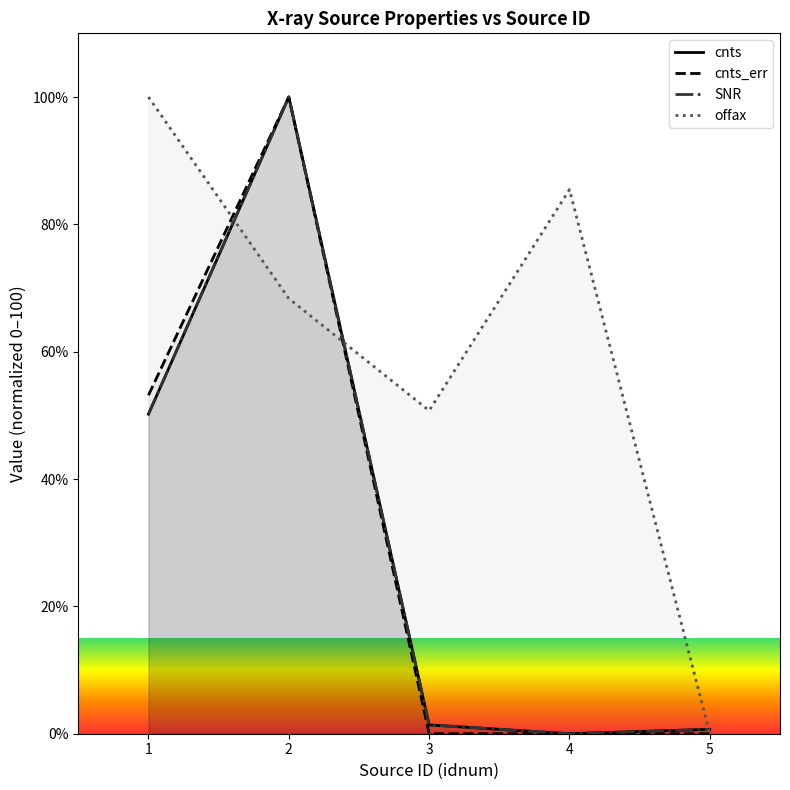

True or false: cnts and SNR intersect in this chart.

False